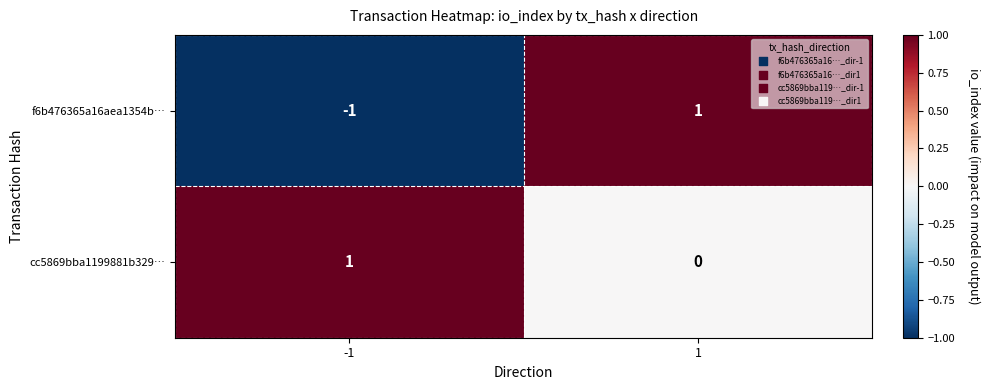

Which series changed the most between -1 and 1?

f6b476365a16aea1354b…